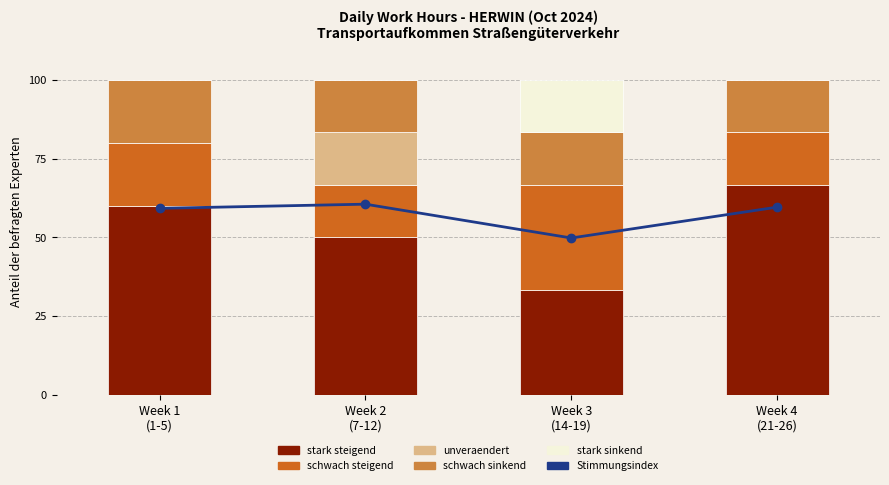

Where does the schwach steigend series first go above 20?

Week 3
(14-19)